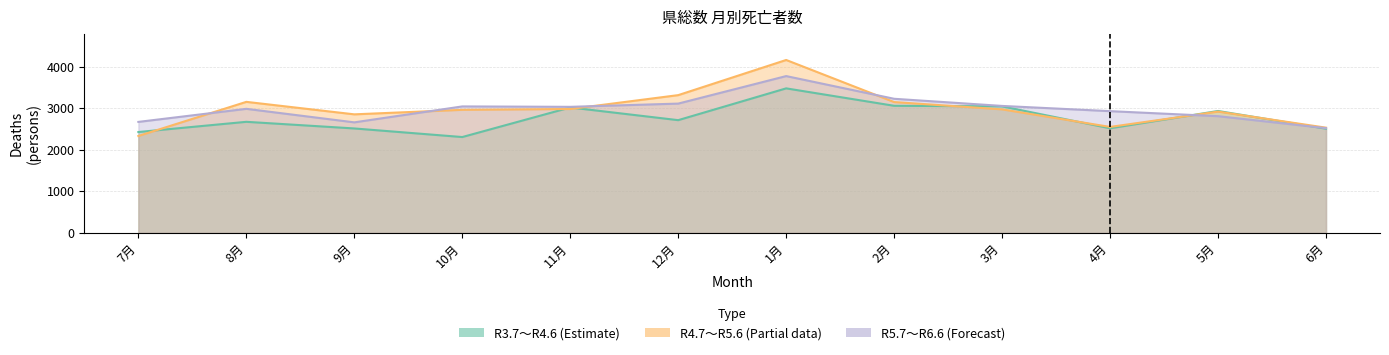

How many times do R3.7～R4.6 and R4.7～R5.6 cross each other?

7